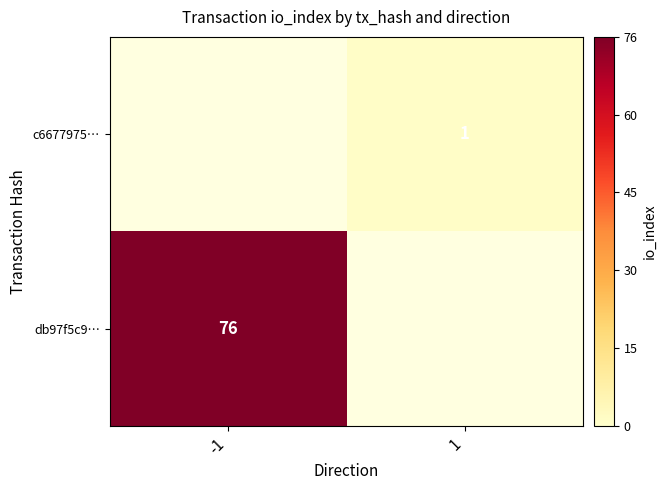

The c6677975… series shows 1 at 1. True or false?

True